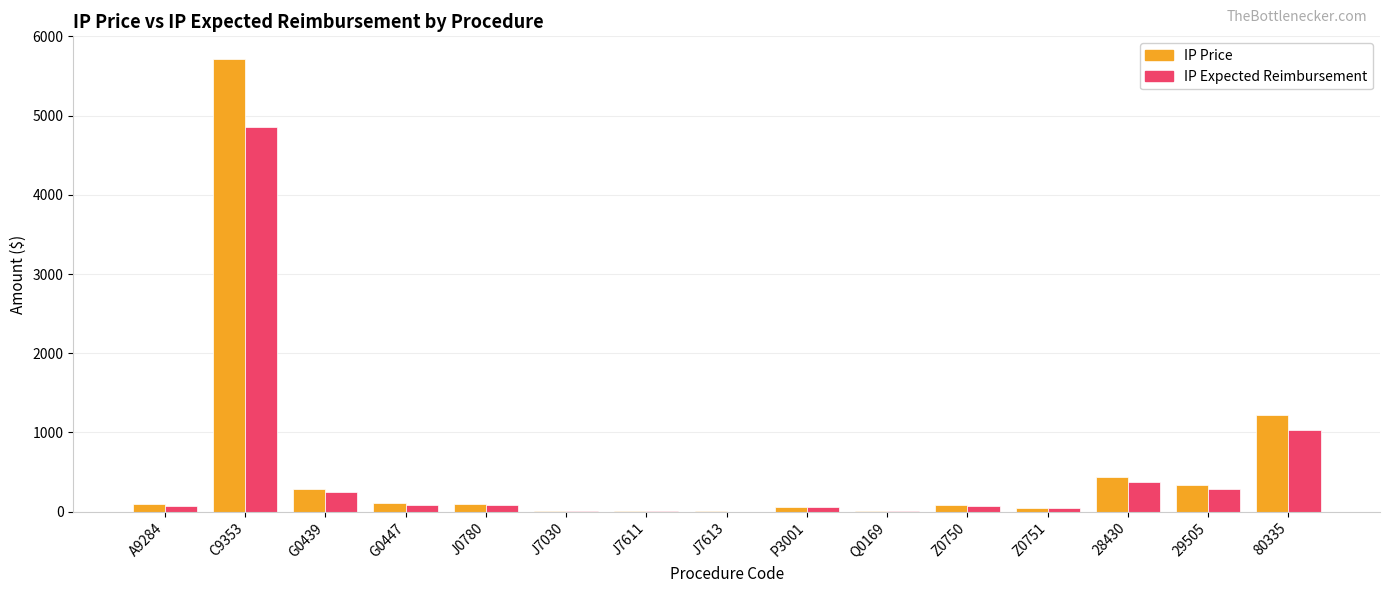

Are the bars grouped side by side (vs. stacked)?

Yes